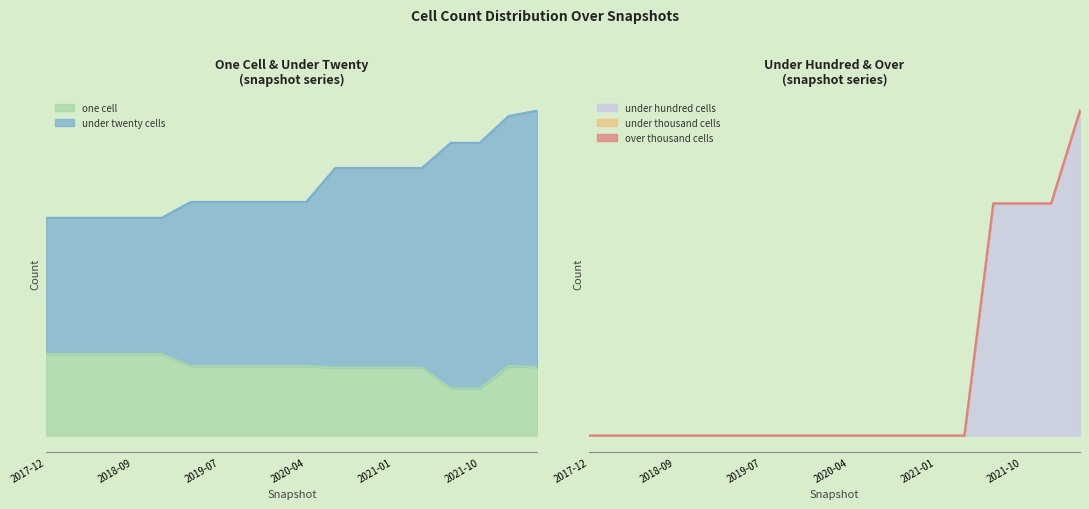

What position from the right is 2022-01-01?

2